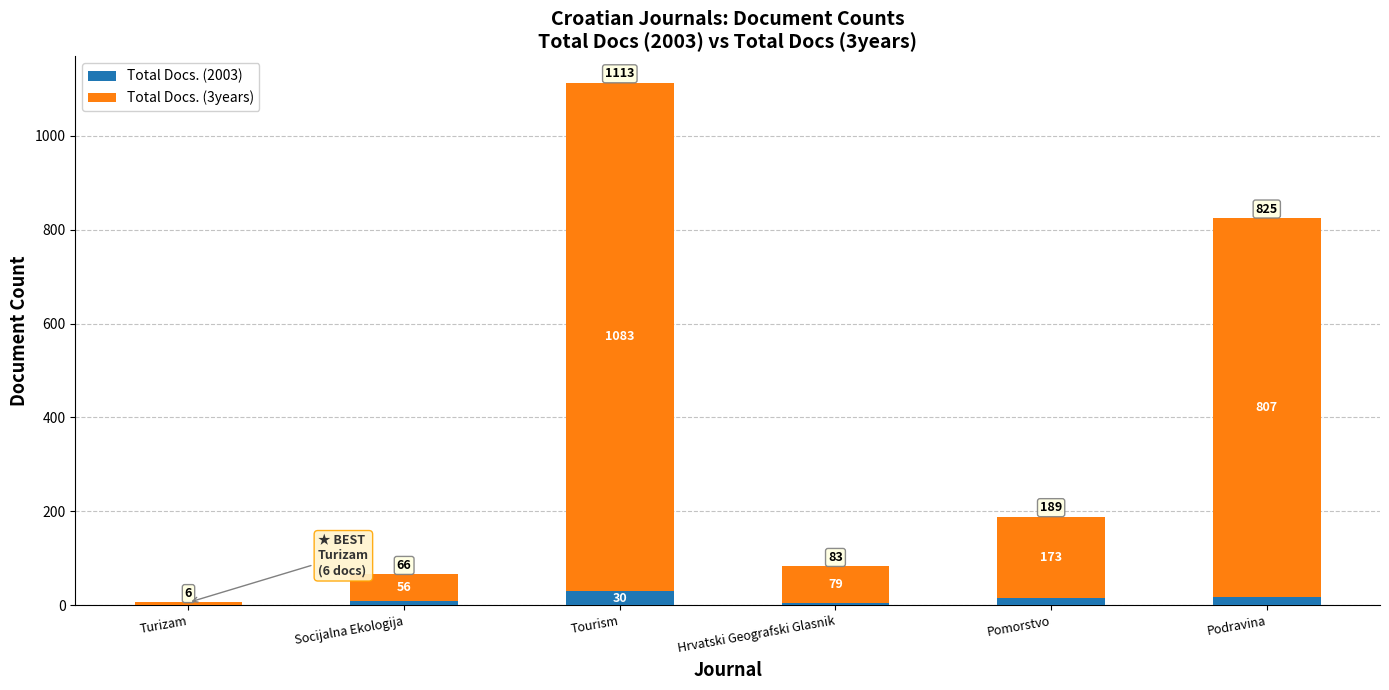

At which category is the sum across all series the highest?

Tourism